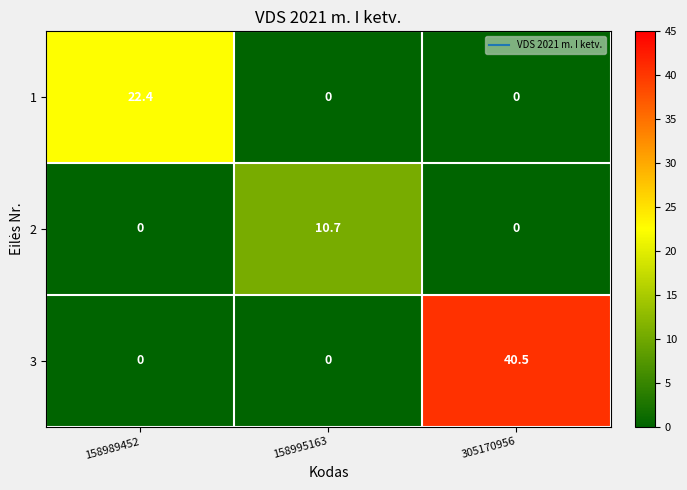

Which series has the largest total across all categories?

3